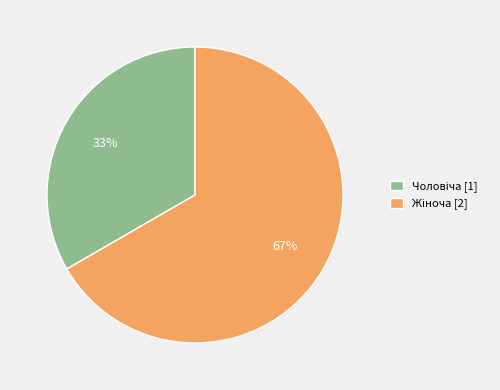

To the nearest percent, what is the average slice percentage?

50%